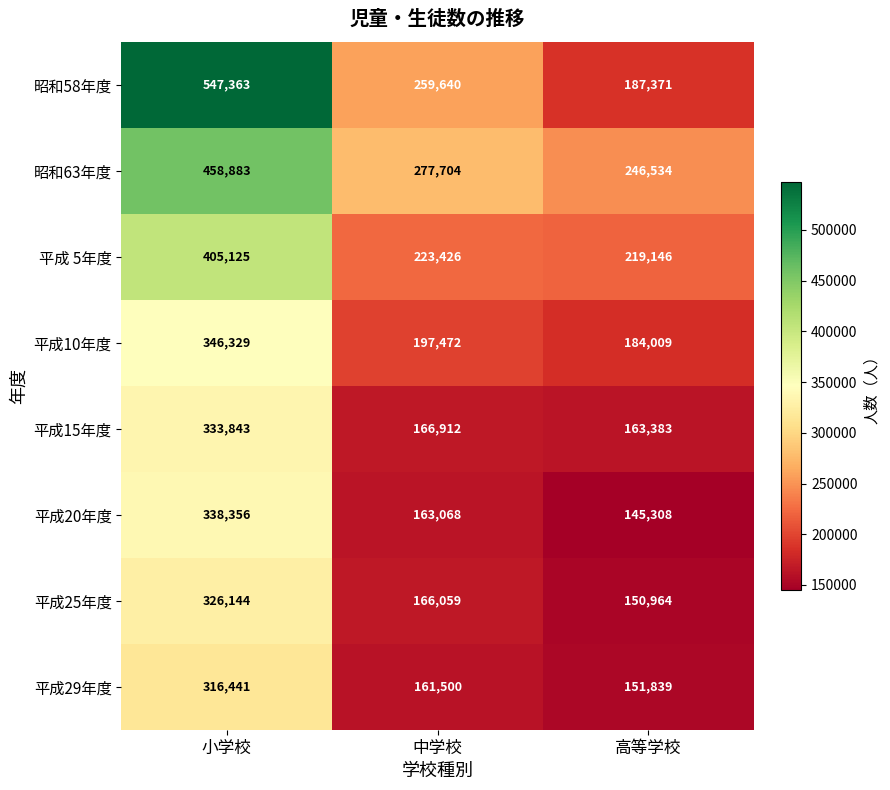

Reading left to right, list all the values displayed in this chart.

昭和58年度: 小学校=547363	中学校=259640	高等学校=187371
昭和63年度: 小学校=458883	中学校=277704	高等学校=246534
平成 5年度: 小学校=405125	中学校=223426	高等学校=219146
平成10年度: 小学校=346329	中学校=197472	高等学校=184009
平成15年度: 小学校=333843	中学校=166912	高等学校=163383
平成20年度: 小学校=338356	中学校=163068	高等学校=145308
平成25年度: 小学校=326144	中学校=166059	高等学校=150964
平成29年度: 小学校=316441	中学校=161500	高等学校=151839